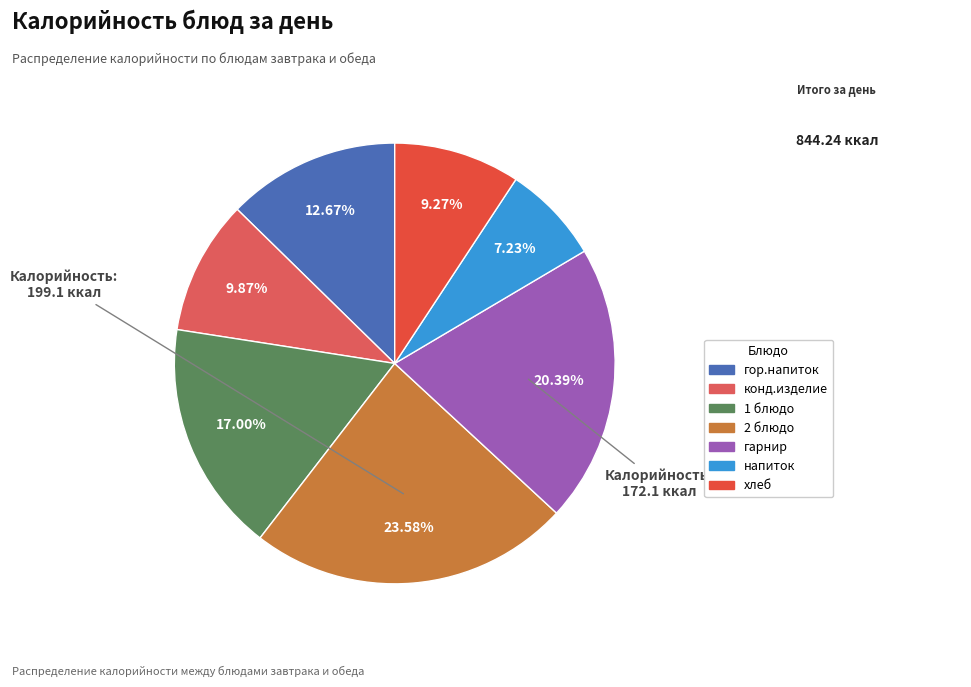

Combined, what portion of the pie is напиток and гарнир?

27.6%